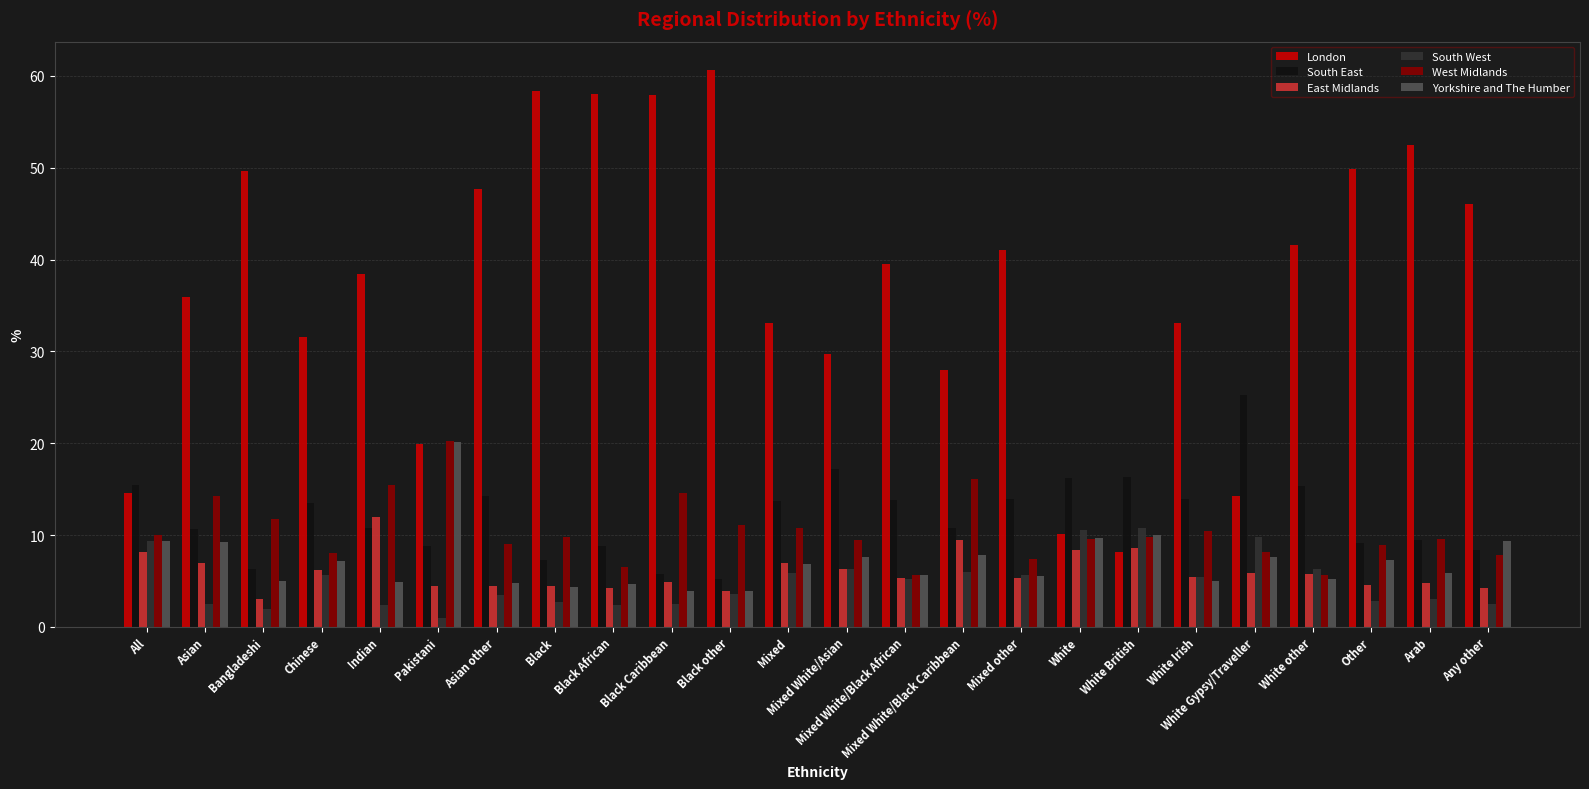

Is the value of South East at White Irish greater than the value of East Midlands at White Gypsy/Traveller?

Yes